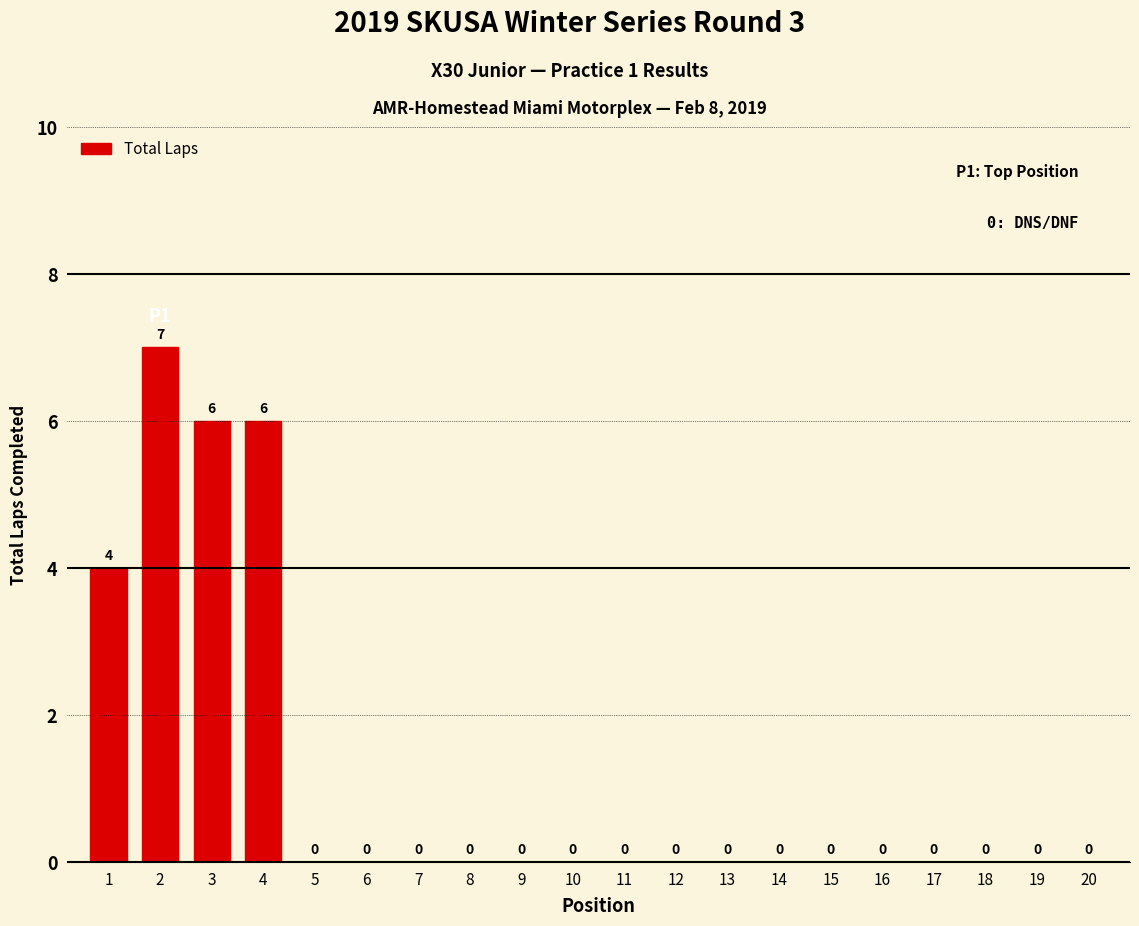

Are the bars horizontal?

No